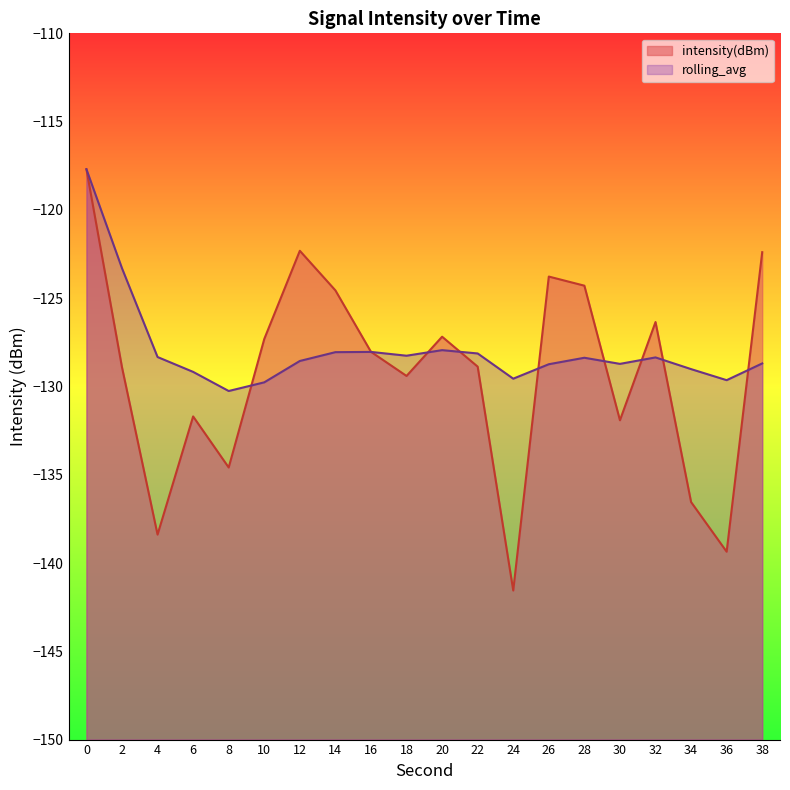

What is the value of the rolling_avg point at the 11th from the left?

-127.9